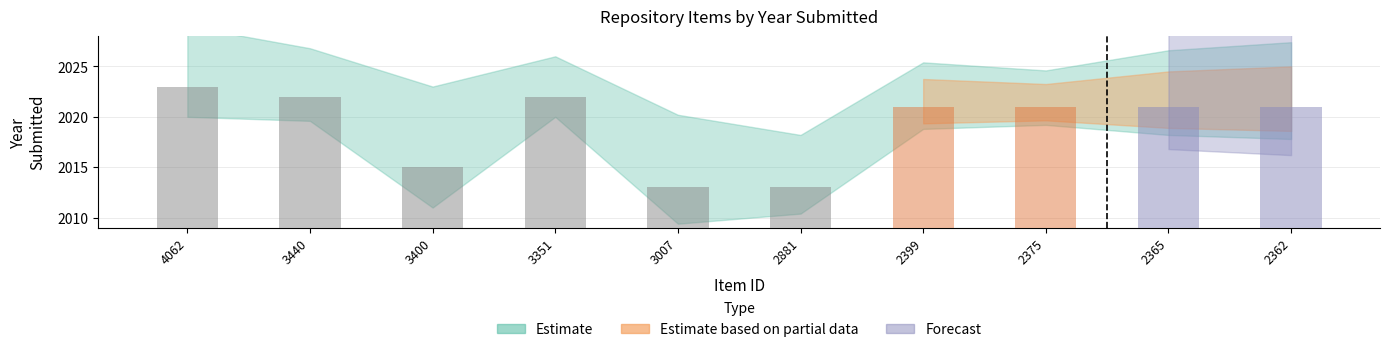

The Estimate series shows 2013 at 3007. True or false?

True